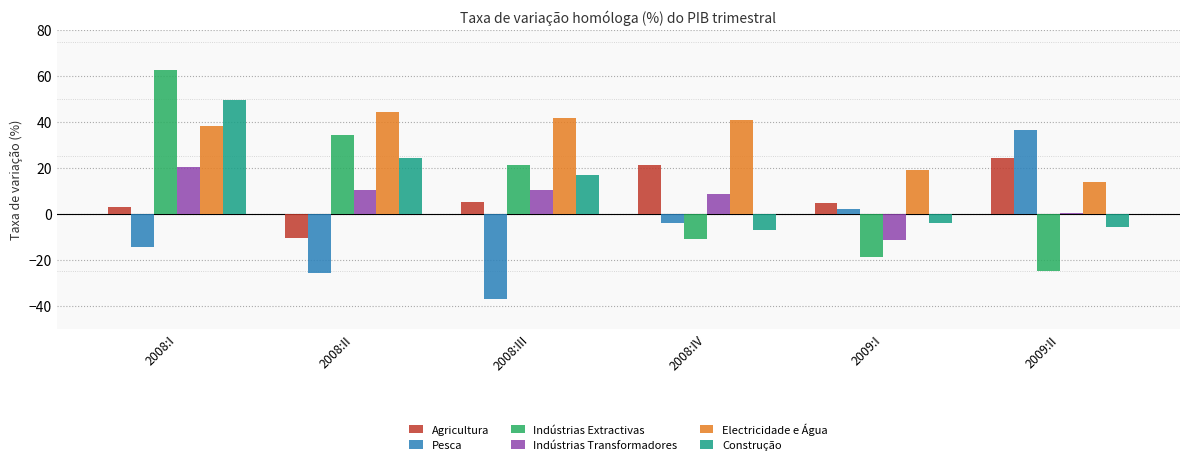

What are all the series names shown in the legend?

Agricultura, Pesca, Indústrias Extractivas, Indústrias Transformadores, Electricidade e Água, Construção